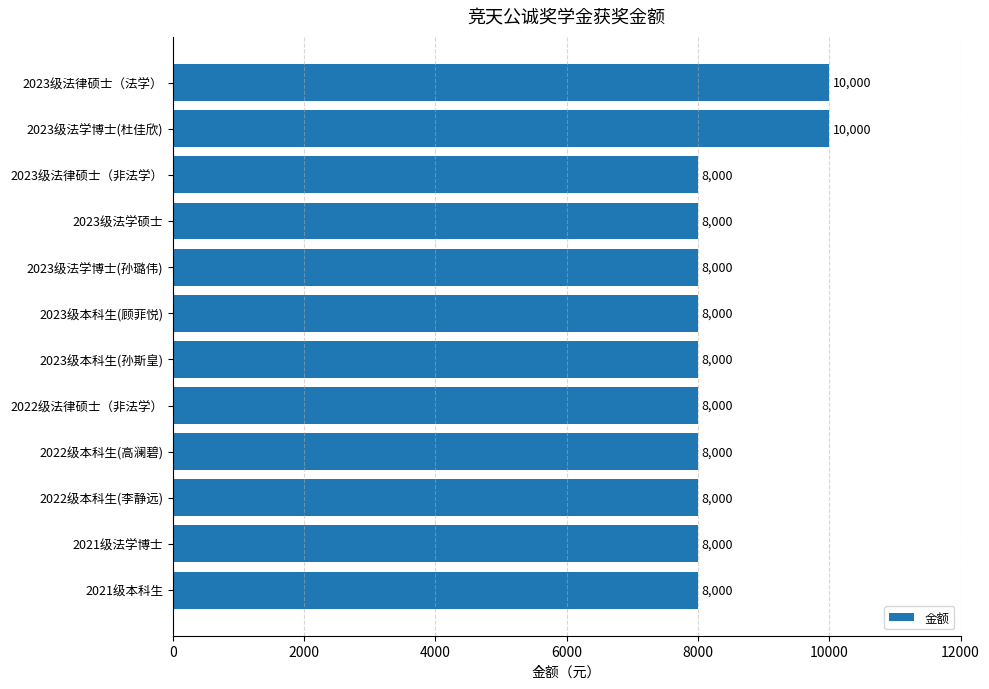

What is the ratio of the value at 2023级法律硕士（非法学） to the value at 2022级本科生(高澜碧)?

1.0